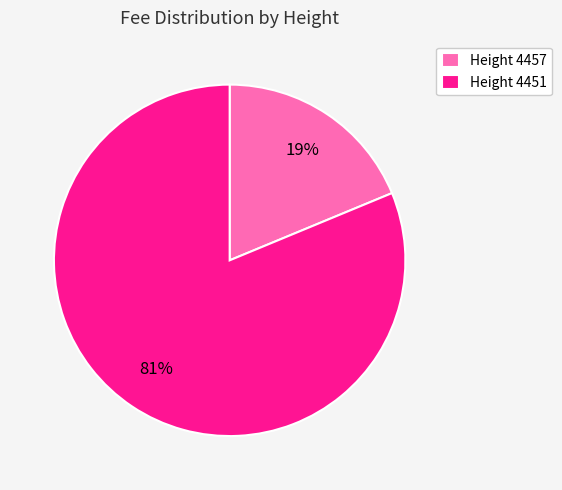

Is there any slice that represents more than half of the pie?

Yes